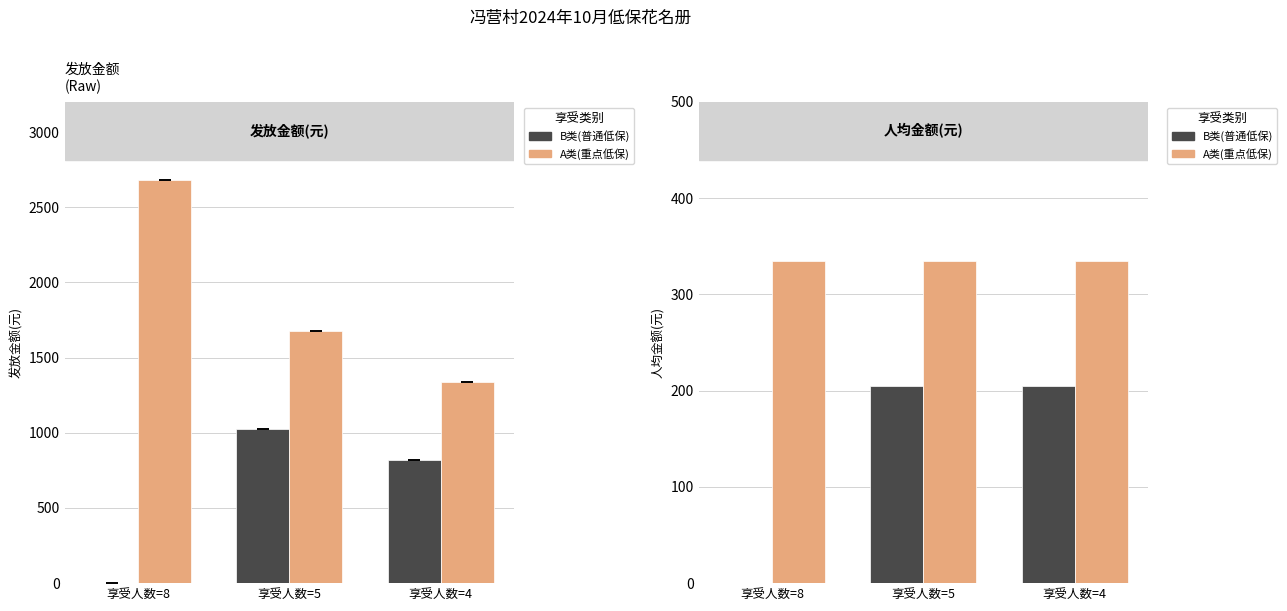

Reading right to left, extract all data points from this chart.

B类(普通低保): 205	205	0
A类(重点低保): 335	335	335